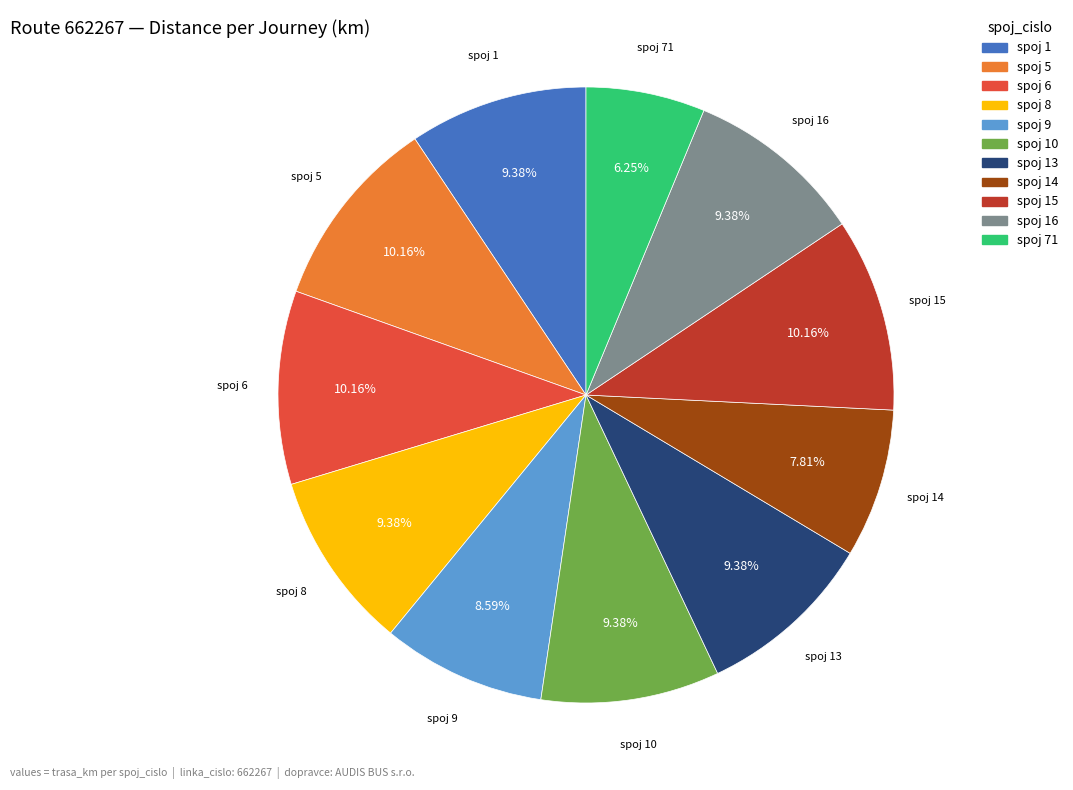

Combined, do spoj 1 and spoj 16 account for over 50%?

No